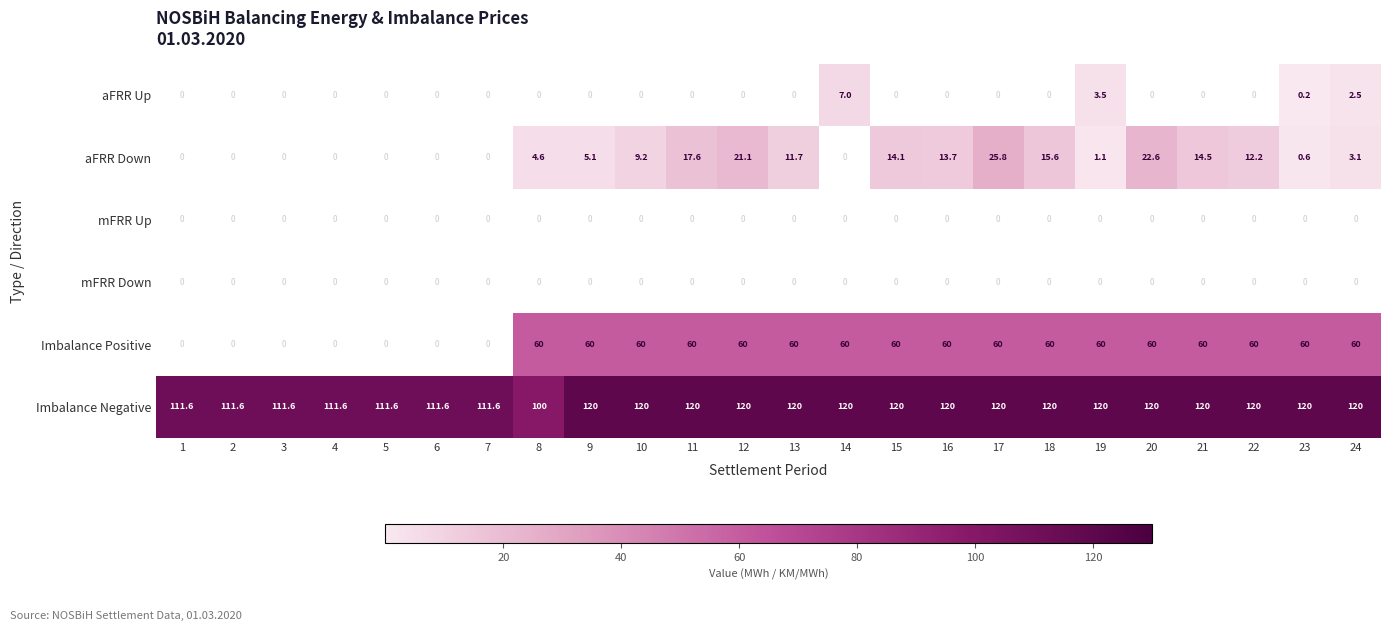

Between 8 and 10, which series saw the biggest shift?

Imbalance Negative